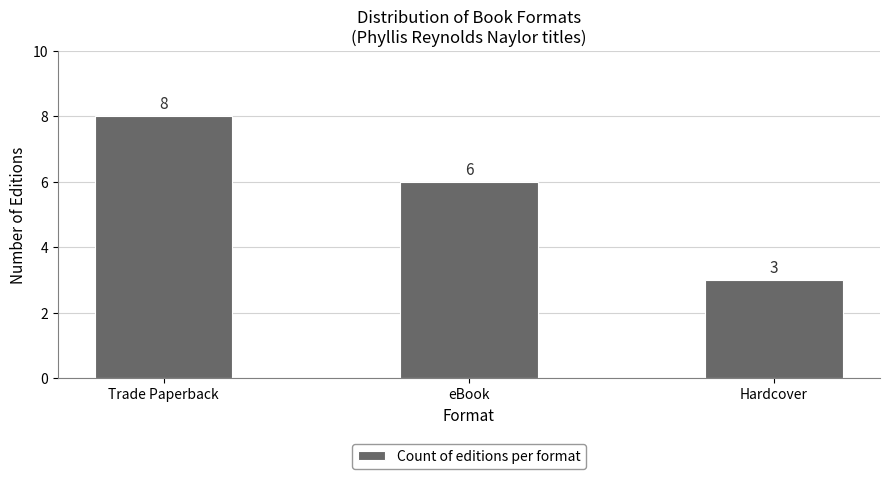

What is the difference between the values at eBook and Hardcover?

3